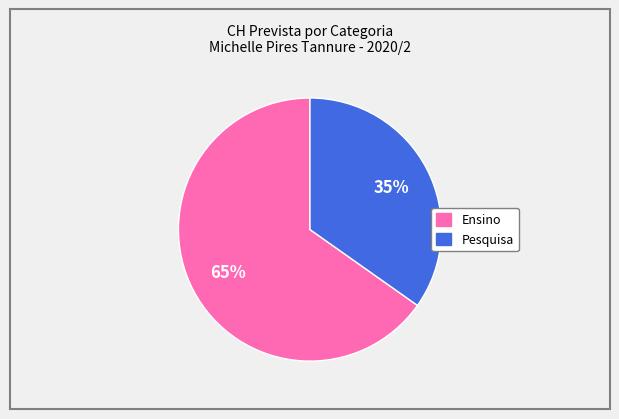

Combined, do Ensino and Pesquisa account for over 50%?

Yes